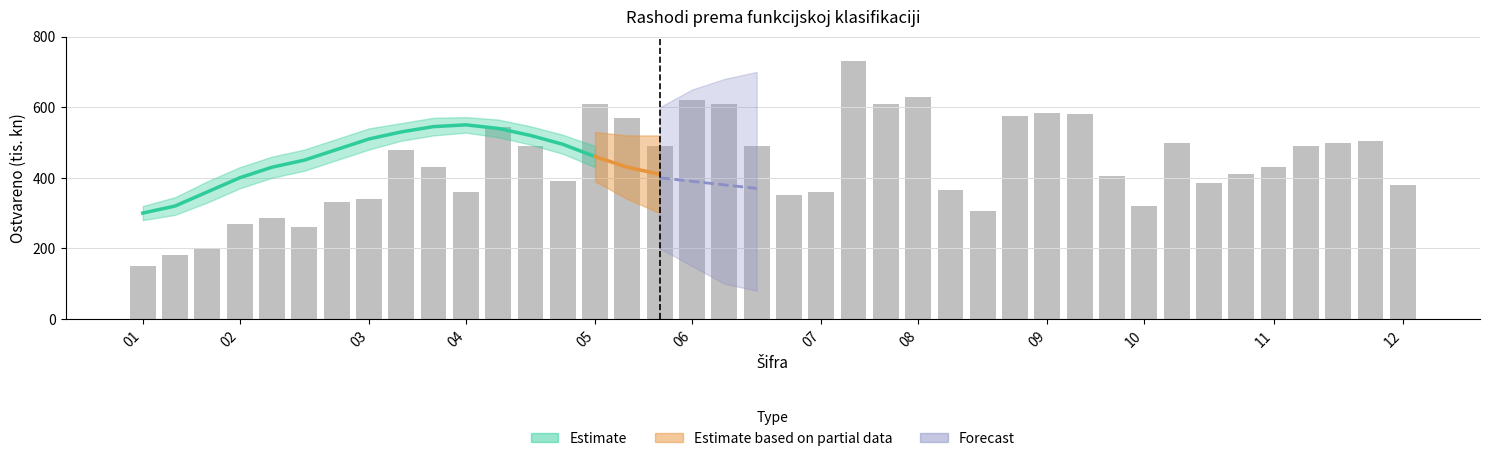

Where is the data nearest to the value 440?

10